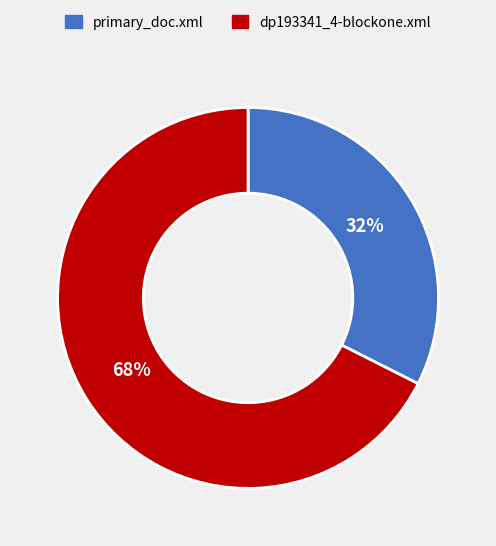

Do dp193341_4-blockone.xml and primary_doc.xml together represent more than half of the pie?

Yes